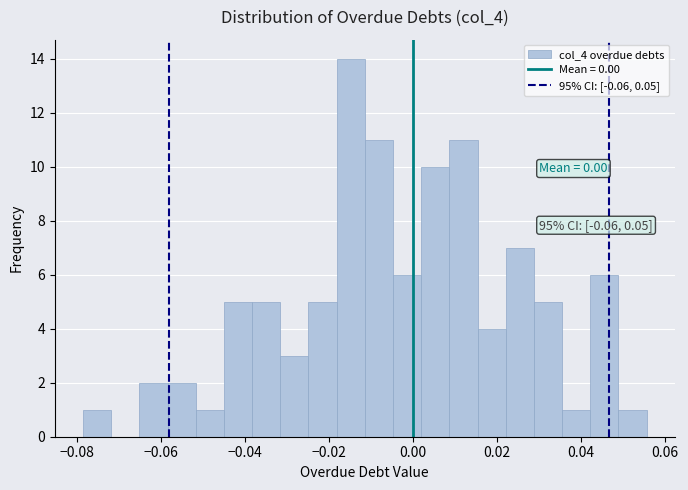

Around what value on the x-axis is the tallest bar? Give the approximate position of its centre, as read against the axis.

-0.014